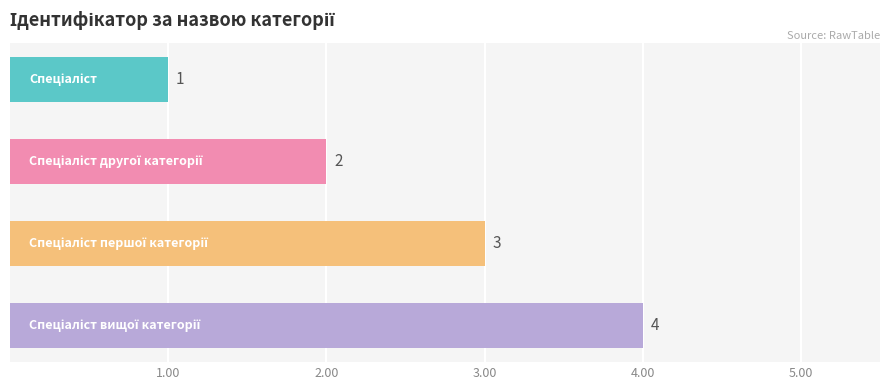

Count the number of categories in the chart.

4